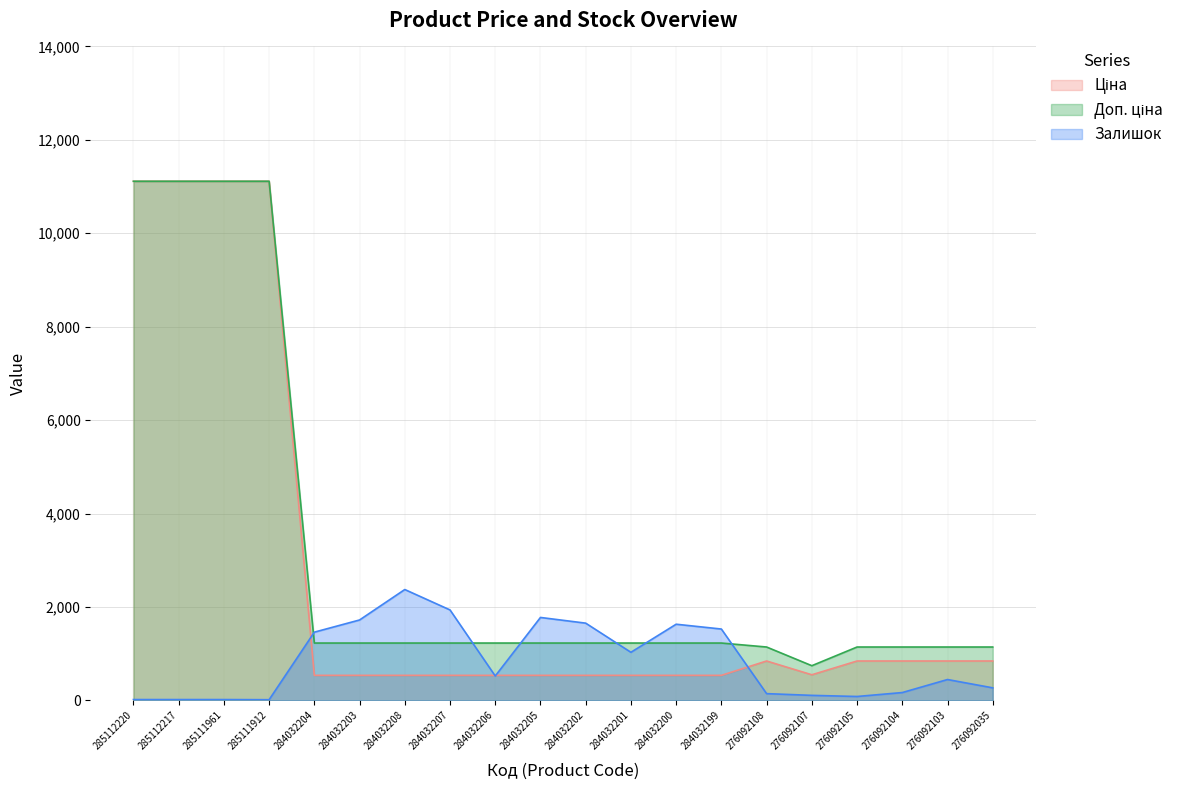

Reading left to right, extract all data points from this chart.

Ціна: 285112220=11113.6	285112217=11113.6	285111961=11113.6	285111912=11113.6	284032204=535.4	284032203=535.4	284032208=535.4	284032207=535.4	284032206=535.4	284032205=535.4	284032202=535.4	284032201=535.4	284032200=535.4	284032199=535.4	276092108=842.8	276092107=547.8	276092105=842.8	276092104=842.8	276092103=842.8	276092035=842.8
Доп. ціна: 285112220=11113.6	285112217=11113.6	285111961=11113.6	285111912=11113.6	284032204=1227.2	284032203=1227.2	284032208=1227.2	284032207=1227.2	284032206=1227.2	284032205=1227.2	284032202=1227.2	284032201=1227.2	284032200=1227.2	284032199=1227.2	276092108=1142.1	276092107=742.0	276092105=1142.1	276092104=1142.1	276092103=1142.1	276092035=1142.1
Залишок: 285112220=17.0	285112217=17.0	285111961=17.0	285111912=14.0	284032204=1460.0	284032203=1721.0	284032208=2373.0	284032207=1936.0	284032206=522.0	284032205=1775.0	284032202=1653.0	284032201=1029.0	284032200=1630.0	284032199=1527.0	276092108=144.0	276092107=107.0	276092105=83.0	276092104=167.0	276092103=446.0	276092035=268.0